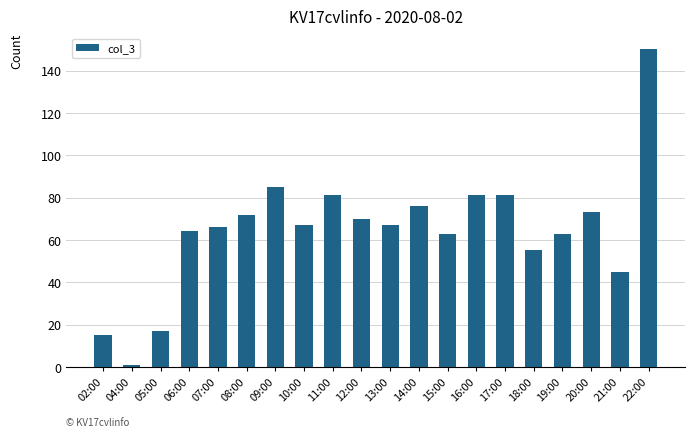

Where does the data first go above 67?

08:00